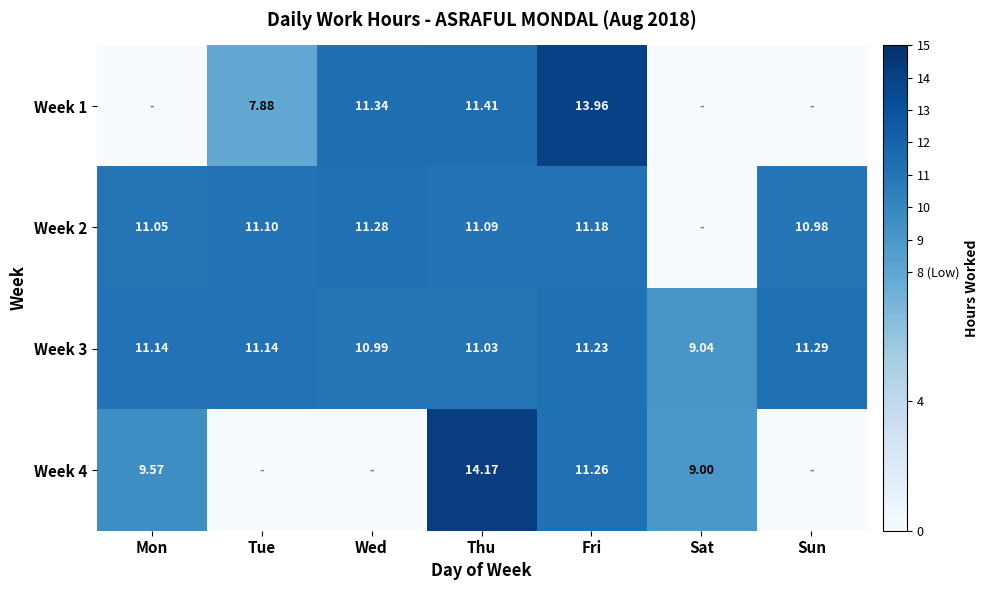

Is the value of Week 3 at Tue greater than the value of Week 1 at Tue?

Yes